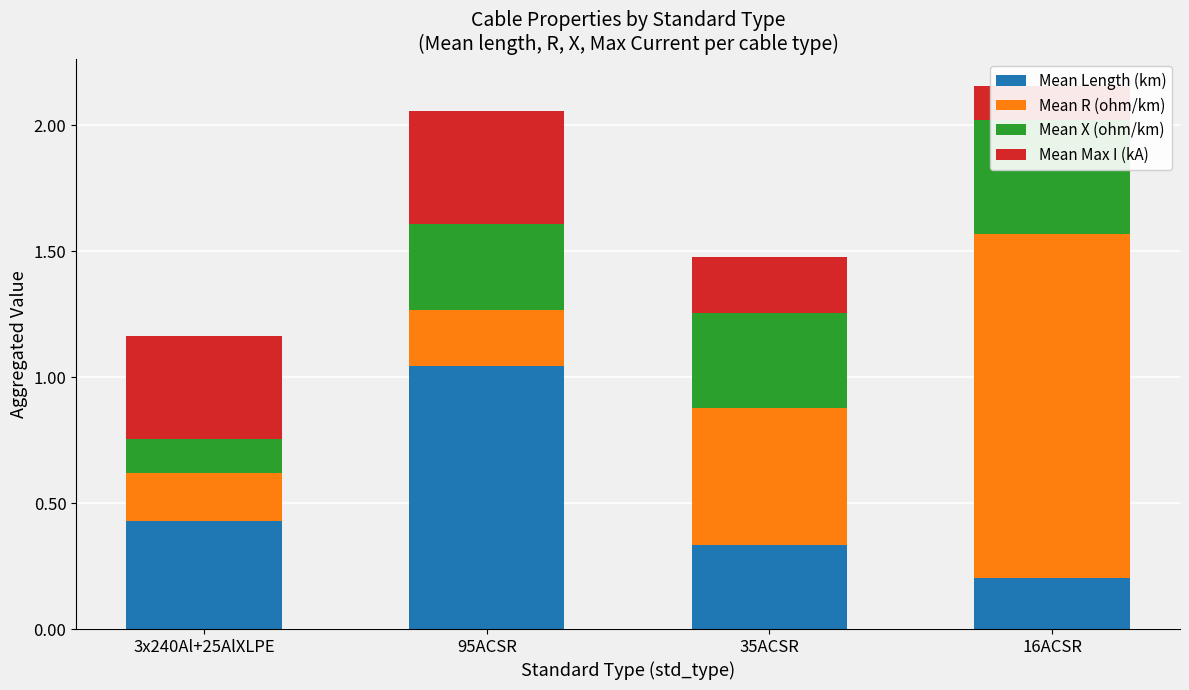

What is the lowest value of the Mean X (ohm/km) series?

0.1